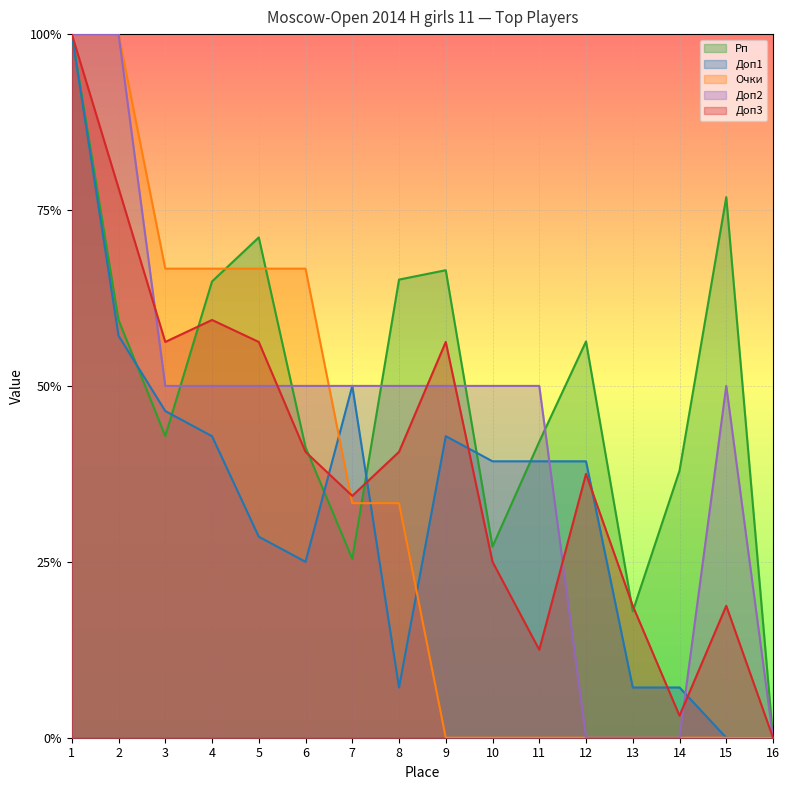

How many times do Рп and Очки cross each other?

4